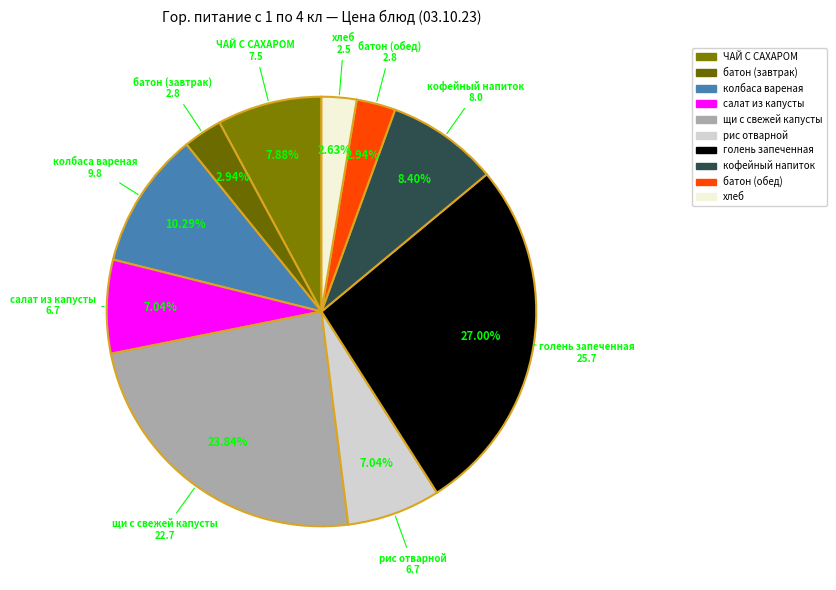

What percentage is NOT represented by колбаса вареная?

89.7%